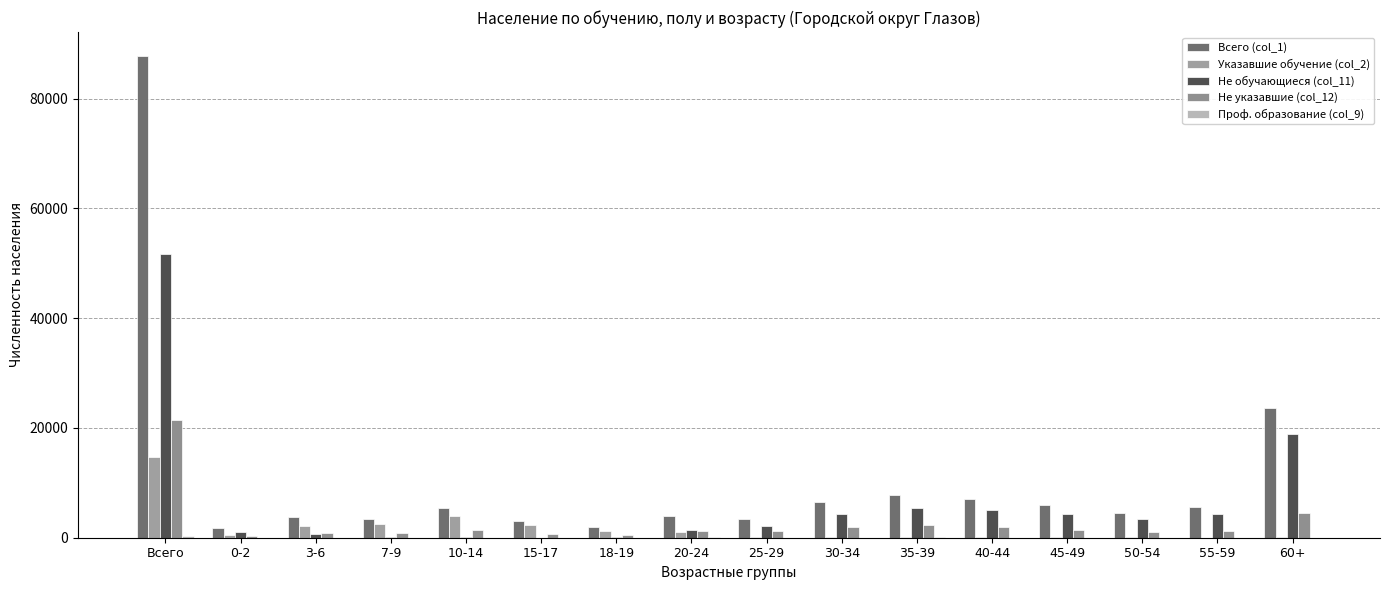

What is the value of the Не указавшие (col_12) bar at the 3rd from the left?

896